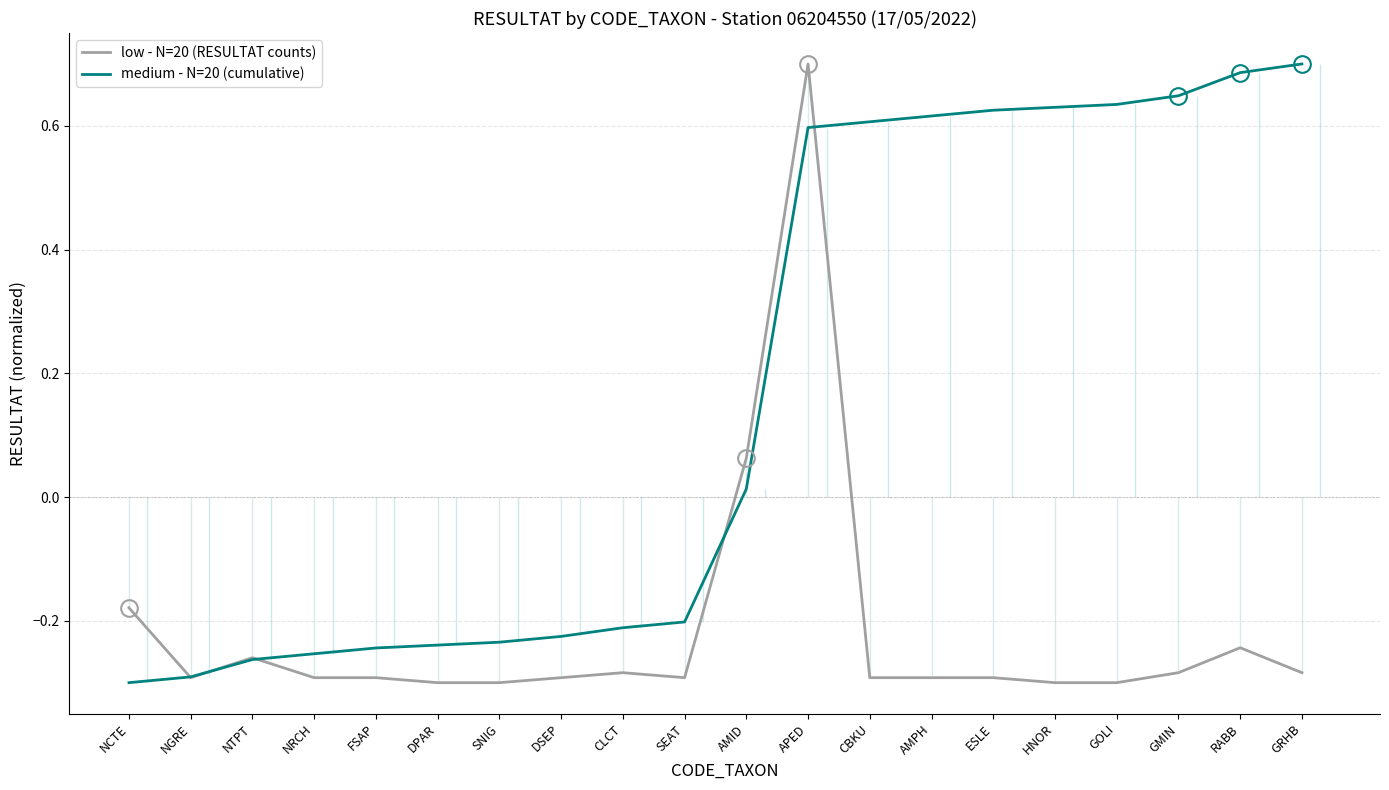

Does the chart display data point markers on the line(s)?

No